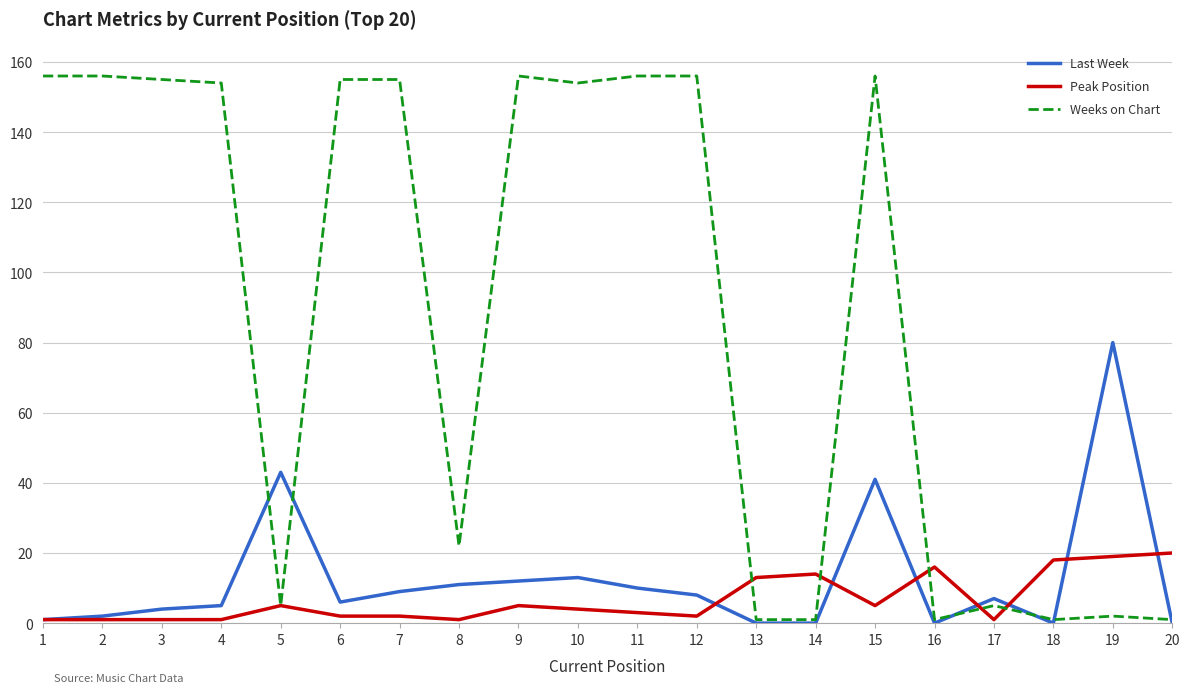

What is the maximum value shown in the chart?

156